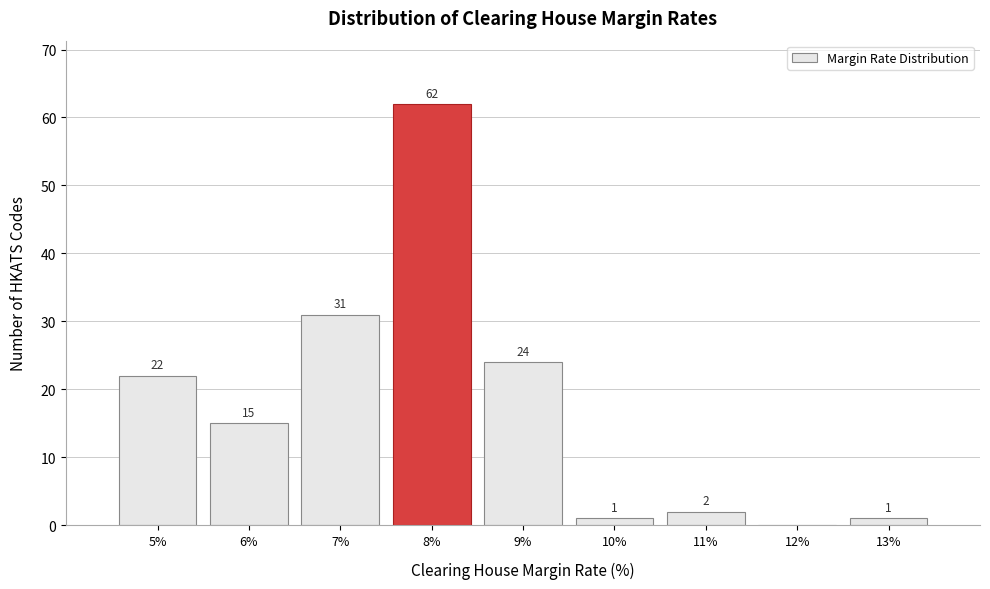

Over which range of the x-axis is the bar tallest?

7.5 to 8.5